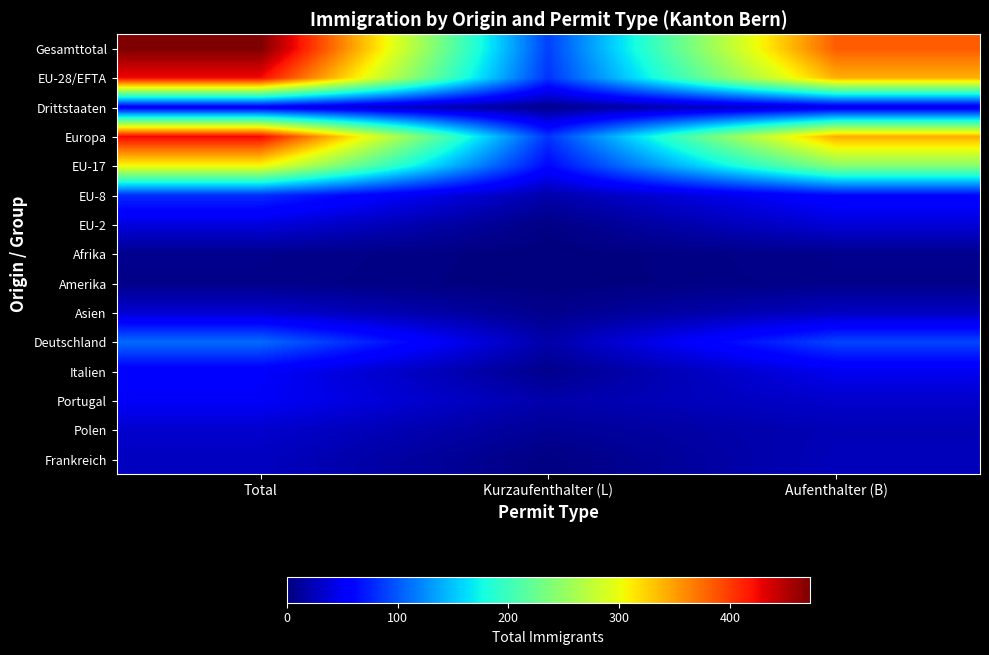

Which series has the largest range (max minus min)?

Gesamttotal